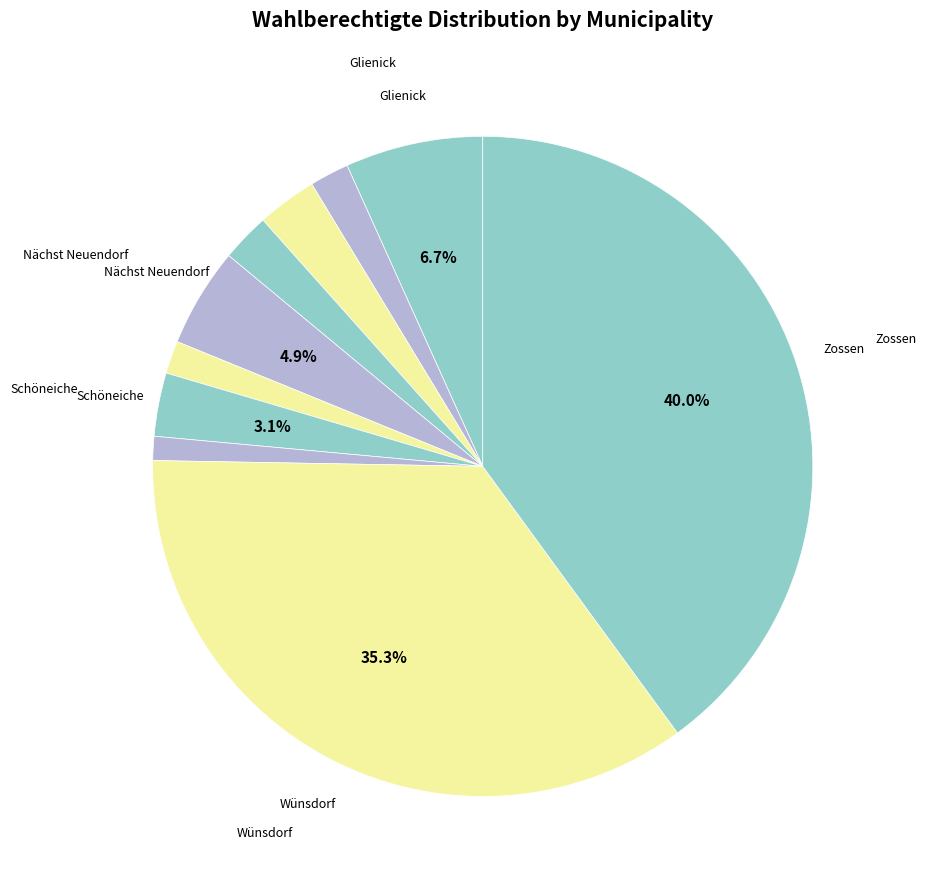

How many segments does this pie chart have?

10